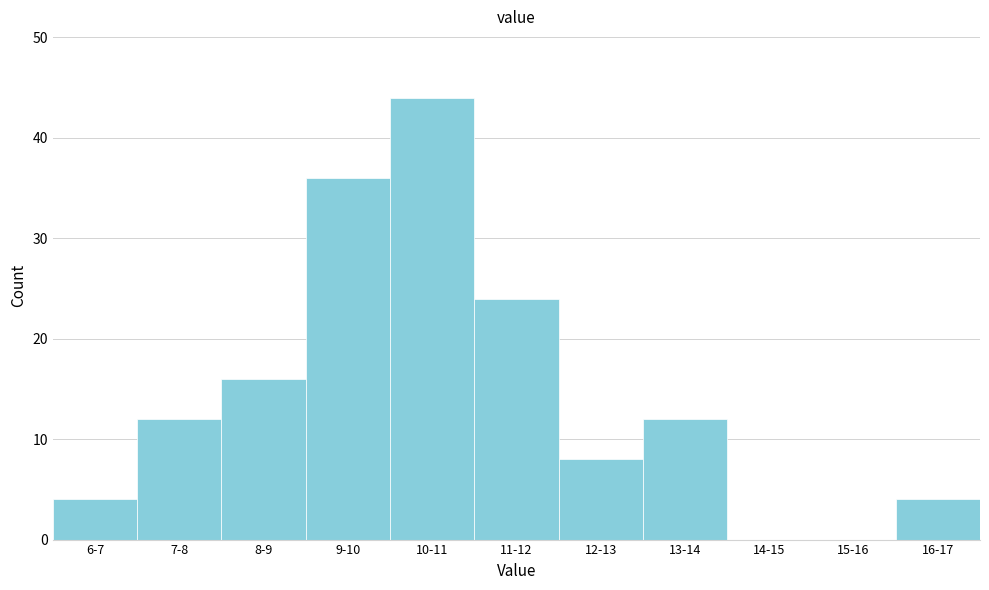

Reading left to right, extract all data points from this chart.

6-7=4	7-8=12	8-9=16	9-10=36	10-11=44	11-12=24	12-13=8	13-14=12	14-15=0	15-16=0	16-17=4